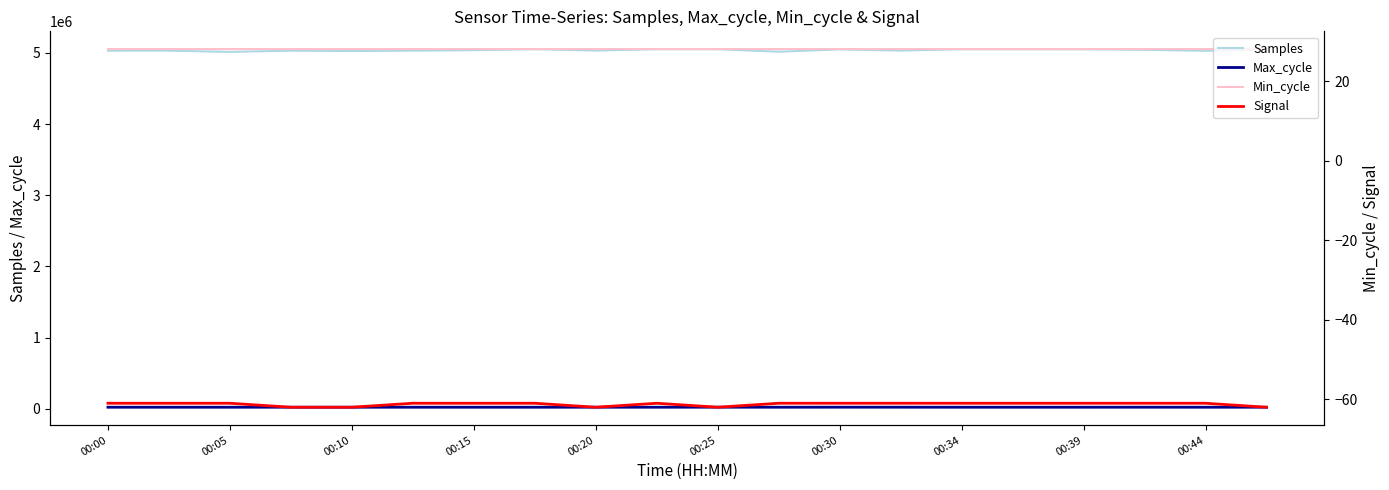

What is the lowest value of the Min_cycle series?

28